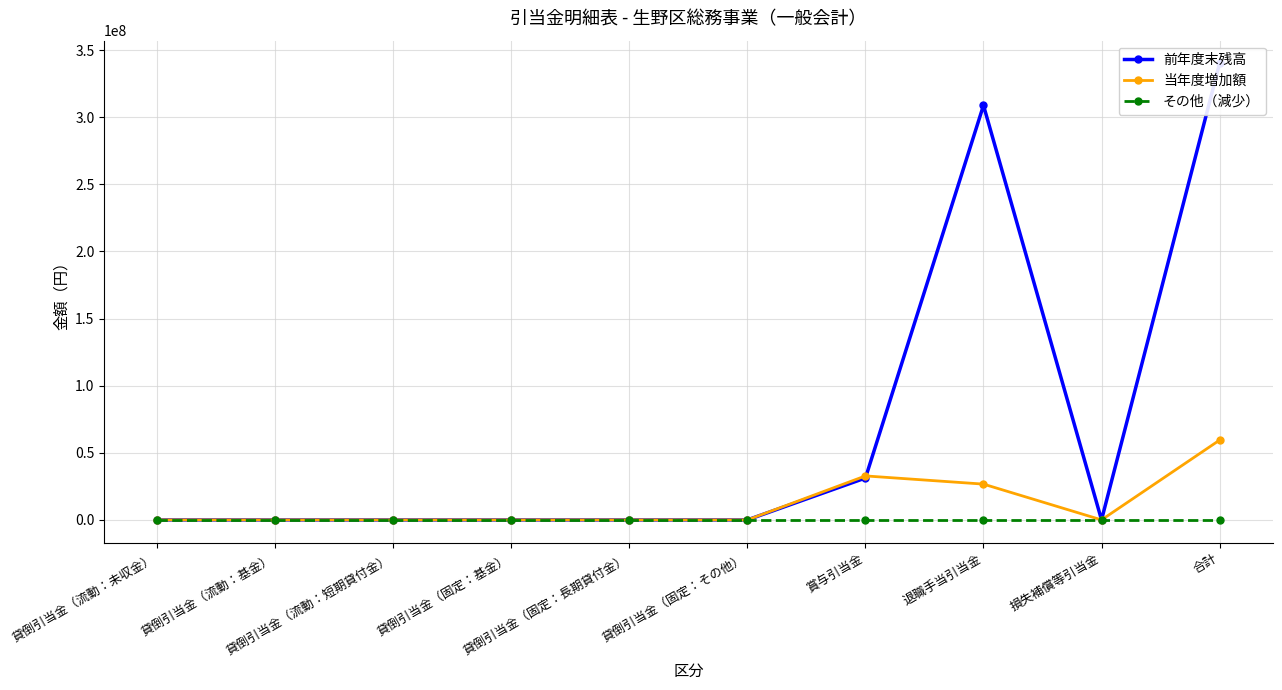

At which category does 当年度増加額 reach its first local valley?

損失補償等引当金